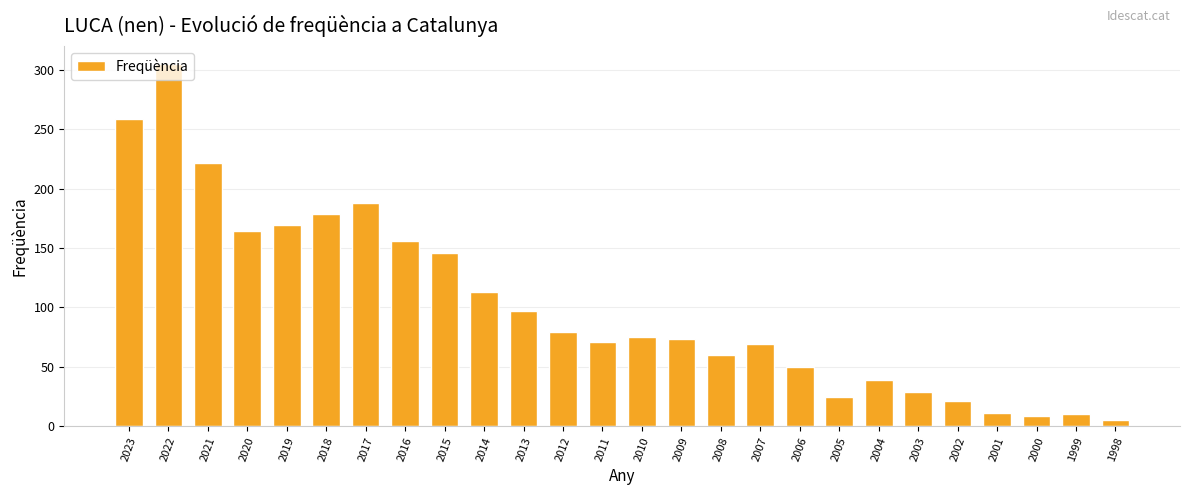

The chart shows a value of 99 at 2008. True or false?

False